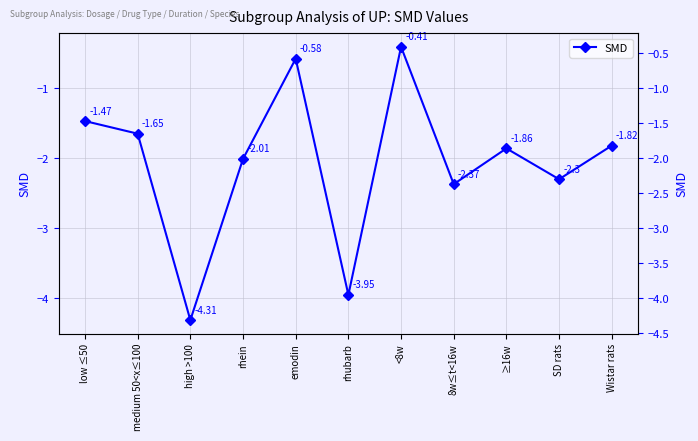

Count the number of categories in the chart.

11